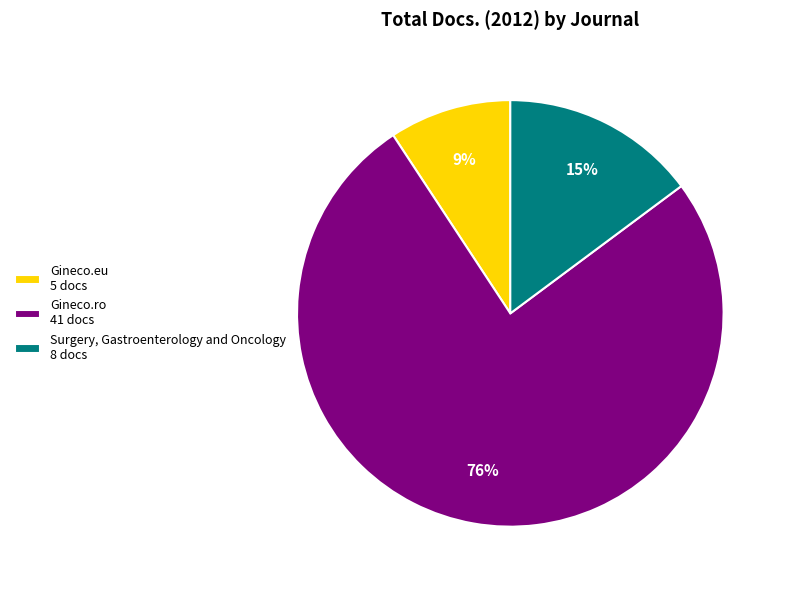

What is the ratio of the value at Gineco.eu to the value at Surgery, Gastroenterology and Oncology?

0.6